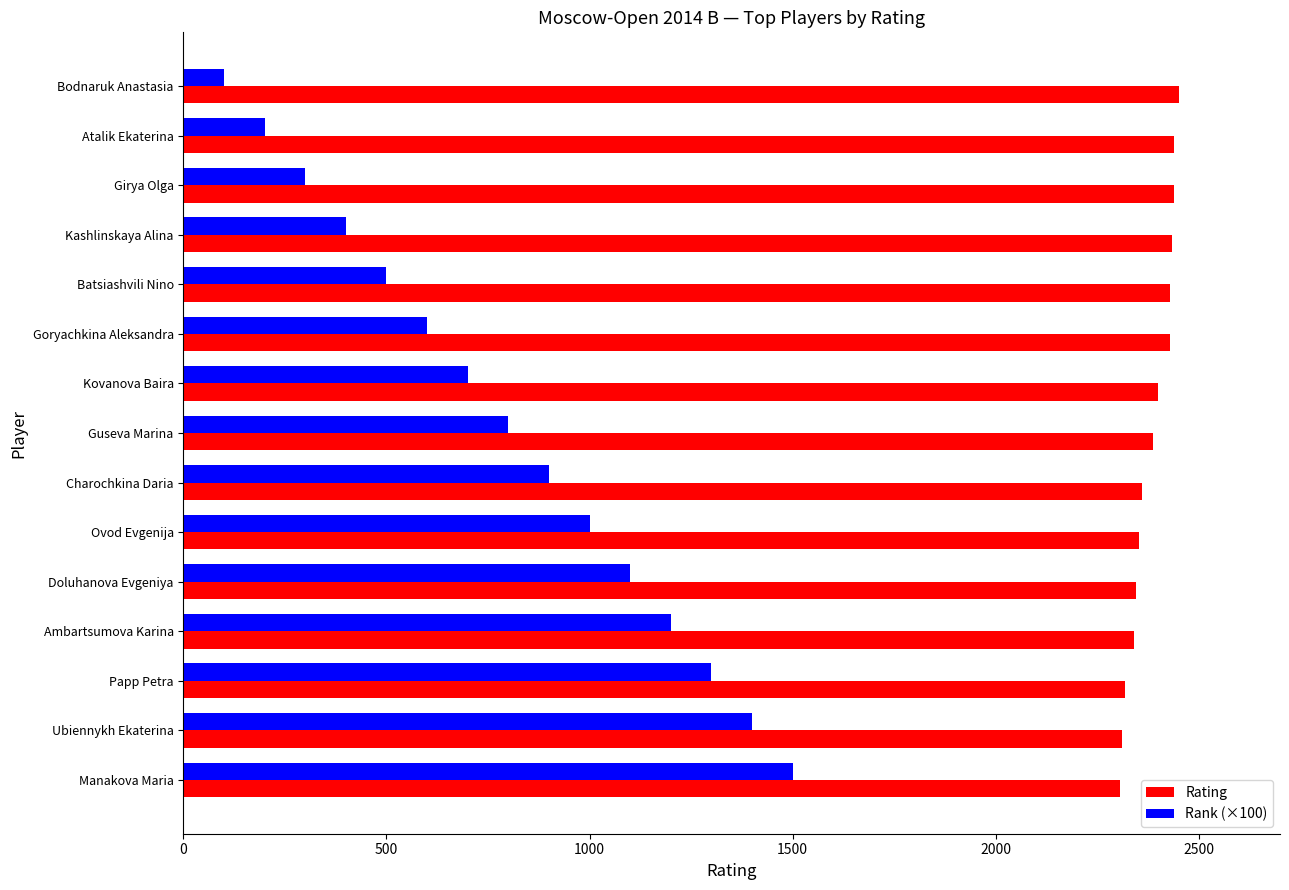

The value of Rating at Manakova Maria is 3929. True or false?

False